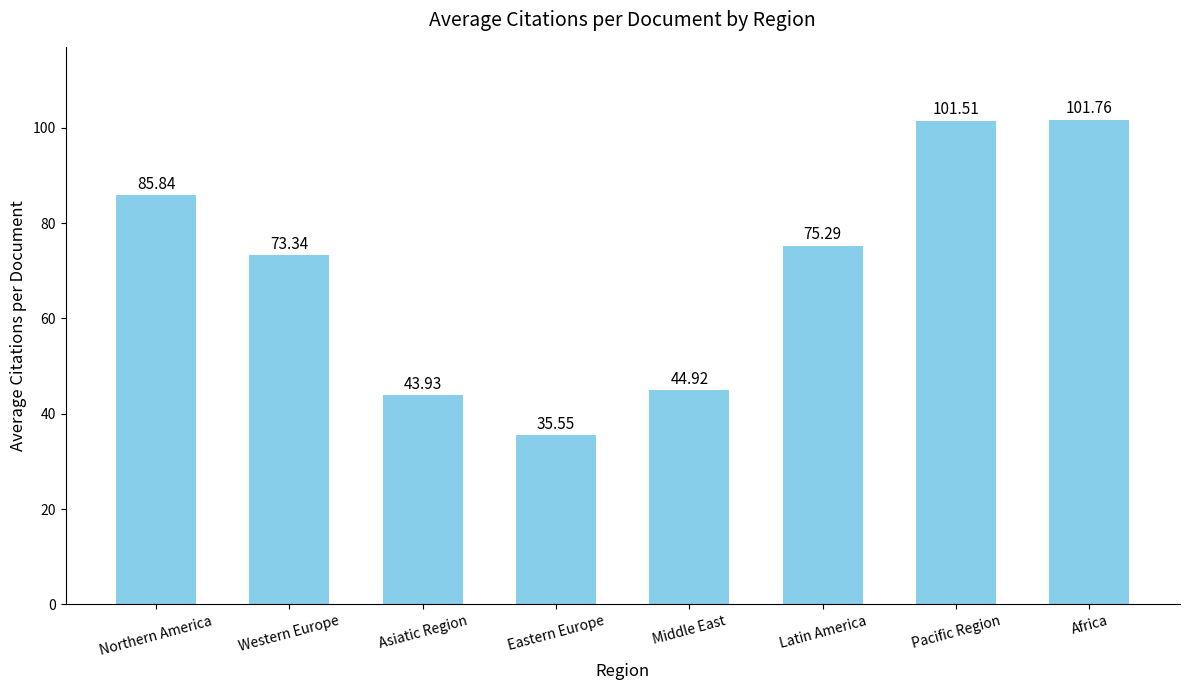

What is the difference between the maximum and minimum values?

66.2